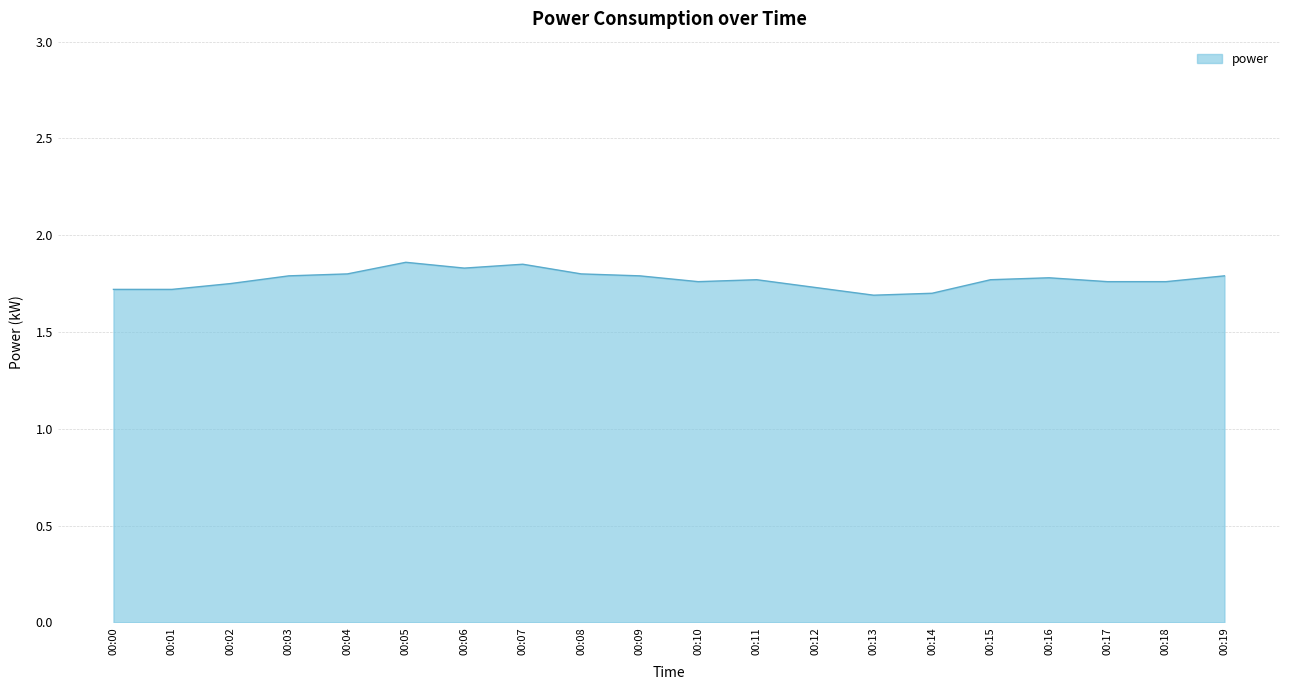

What is the ratio of the value at 00:08 to the value at 00:19?

1.0